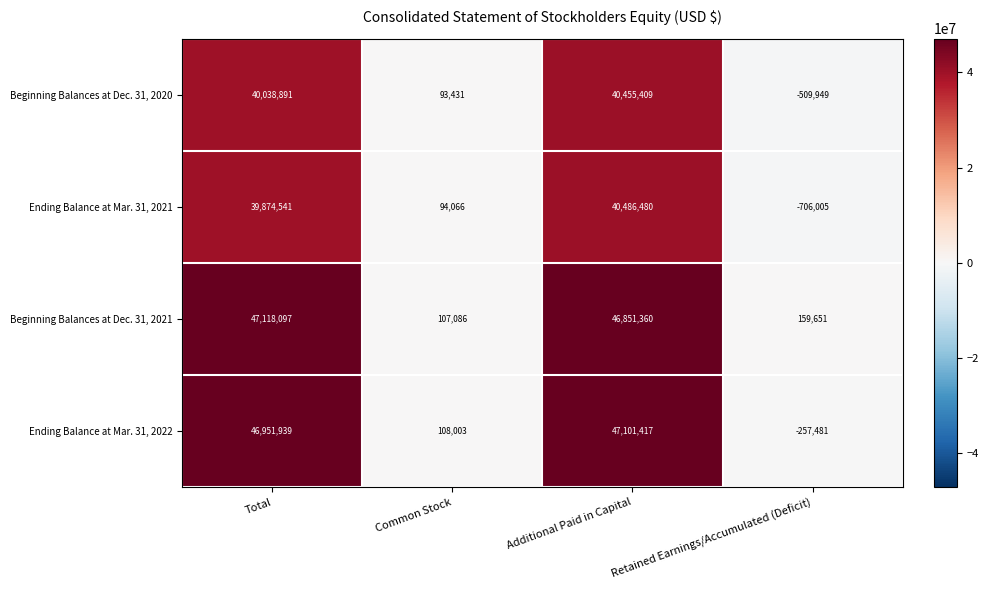

True or false: Ending Balance at Mar. 31, 2021 has a value of 61142871 at Additional Paid in Capital.

False